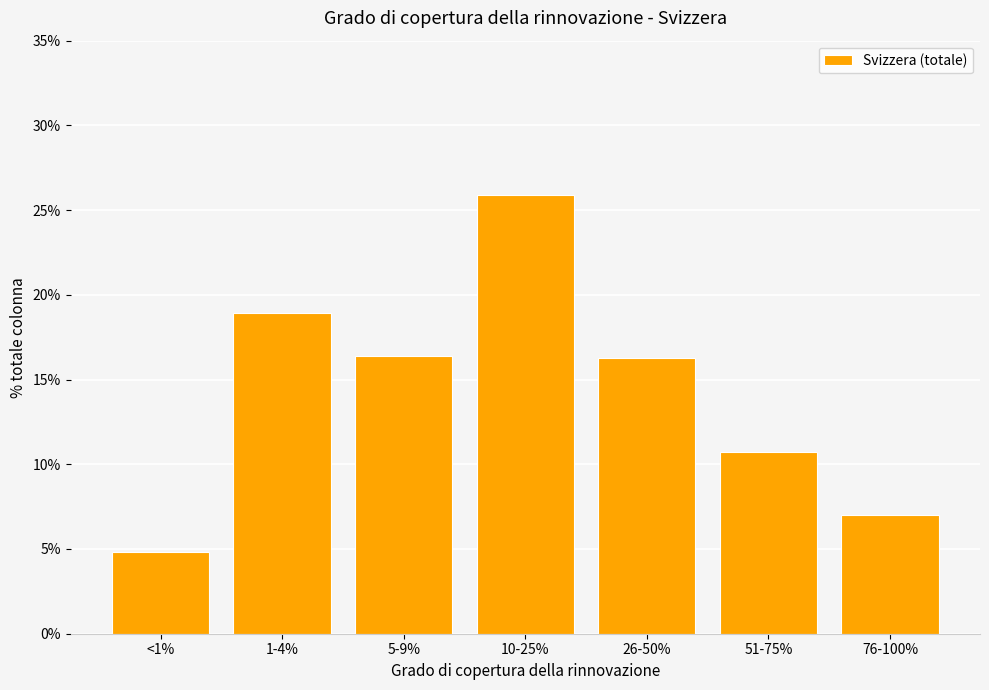

Between 76-100% and 26-50%, which is larger?

26-50%